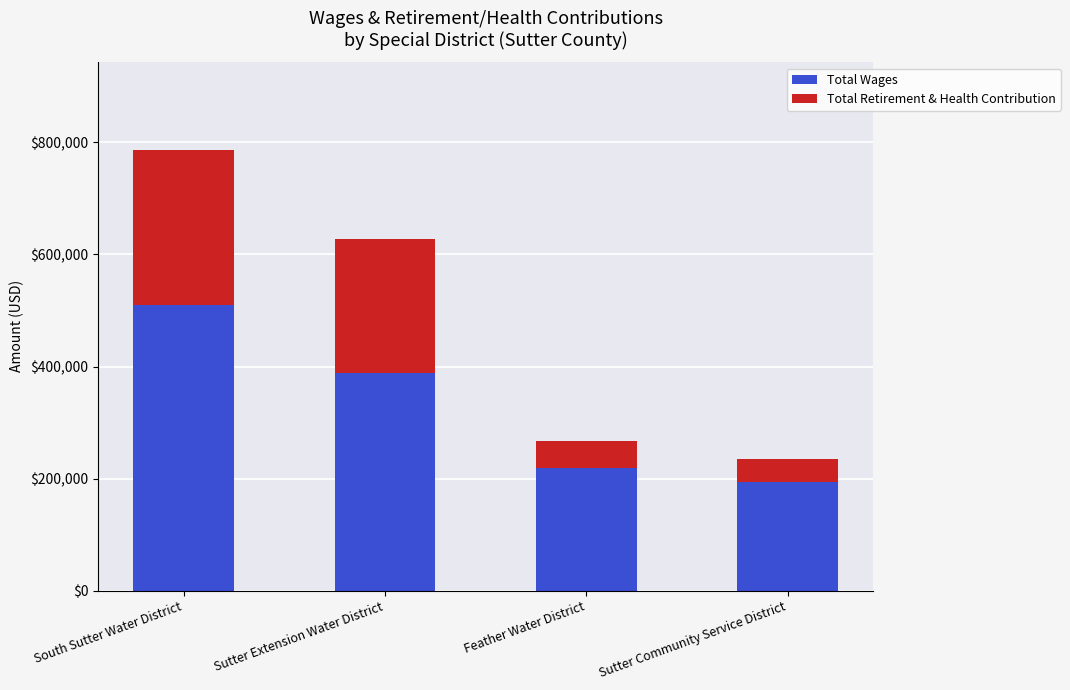

What is the sum of all Total Wages values?

1310205